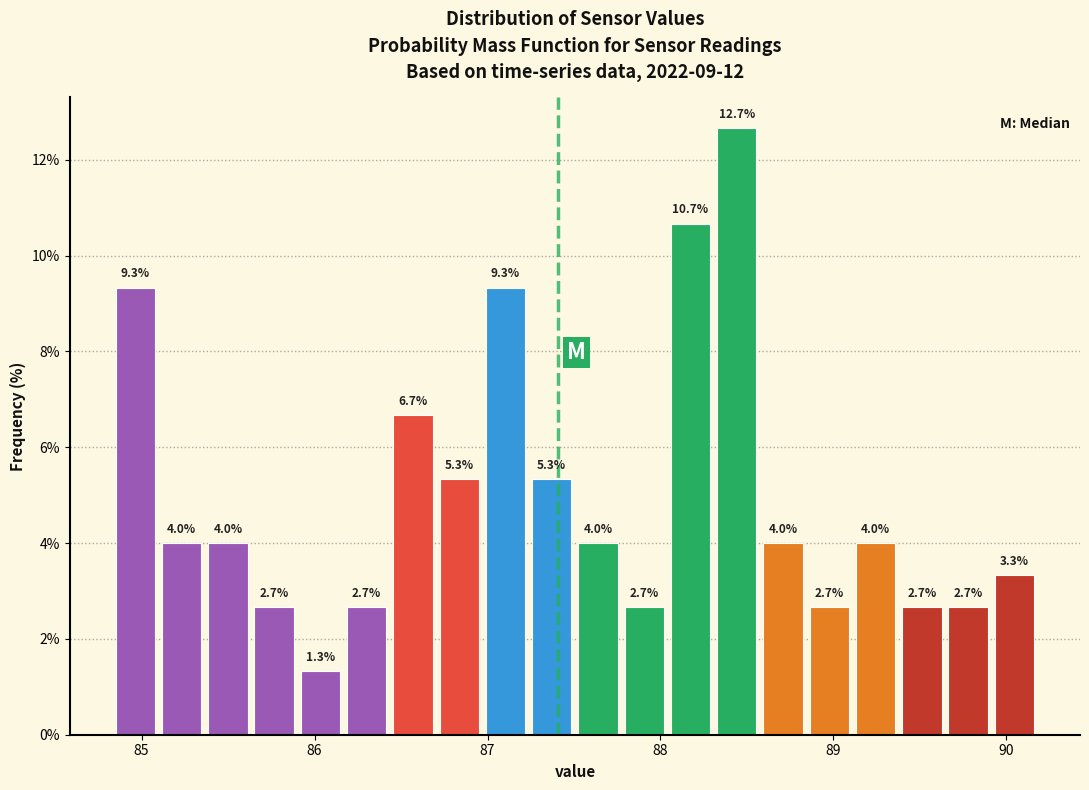

Read against the x-axis, roughly where is the centre of the tallest bar?

88.4